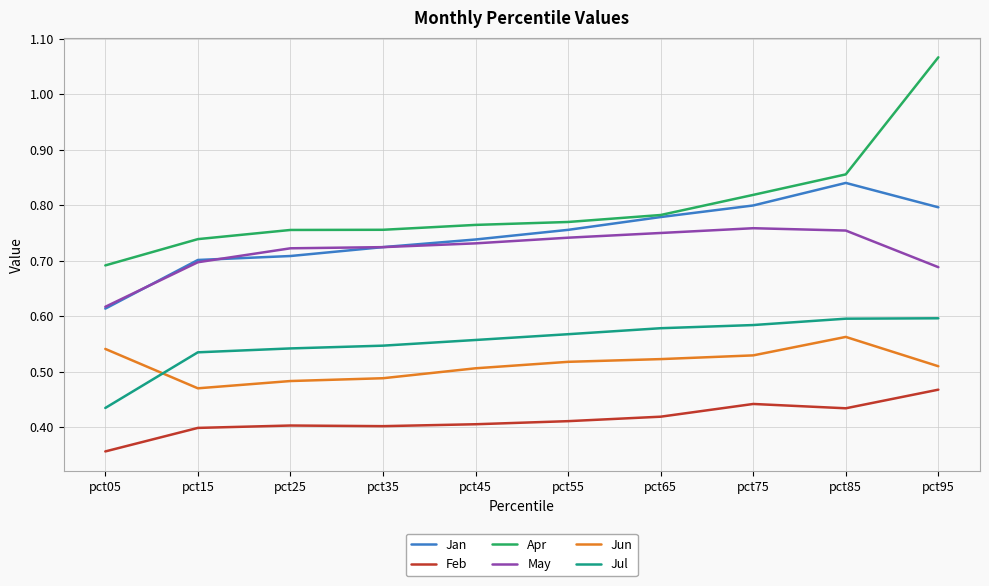

At which label is Jan closest to 0?

pct05